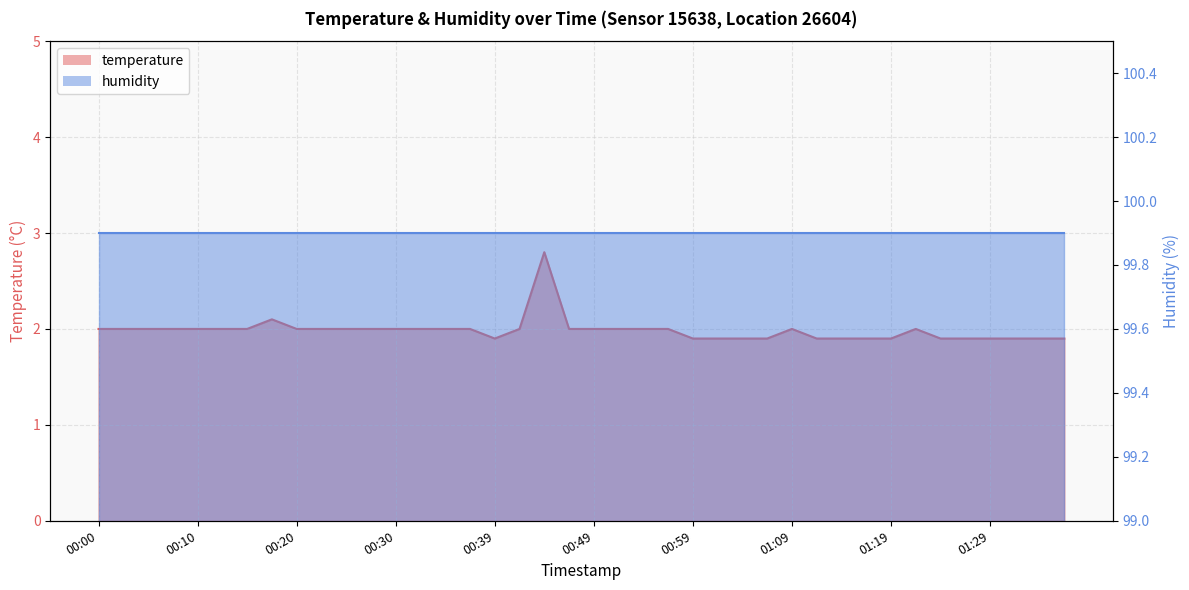

Reading left to right, extract all data points from this chart.

2.0	2.0	2.0	2.0	2.0	2.0	2.0	2.1	2.0	2.0	2.0	2.0	2.0	2.0	2.0	2.0	1.9	2.0	2.8	2.0	2.0	2.0	2.0	2.0	1.9	1.9	1.9	1.9	2.0	1.9	1.9	1.9	1.9	2.0	1.9	1.9	1.9	1.9	1.9	1.9